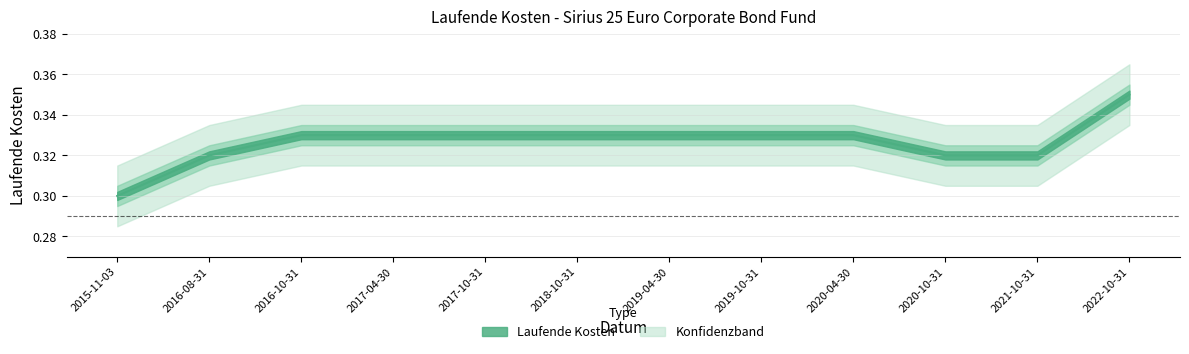

How many distinct data groups are displayed?

1